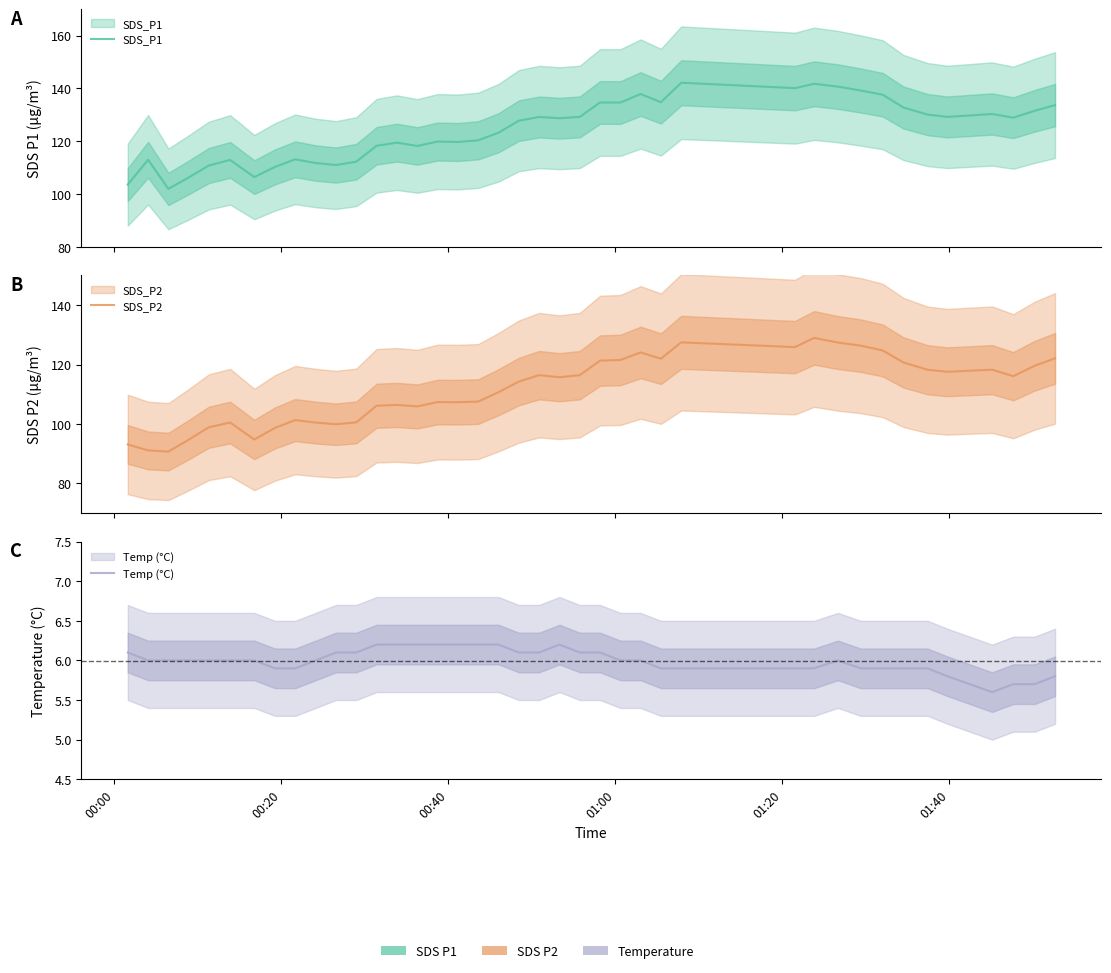

True or false: SDS_P2 and Temp (°C) intersect in this chart.

False